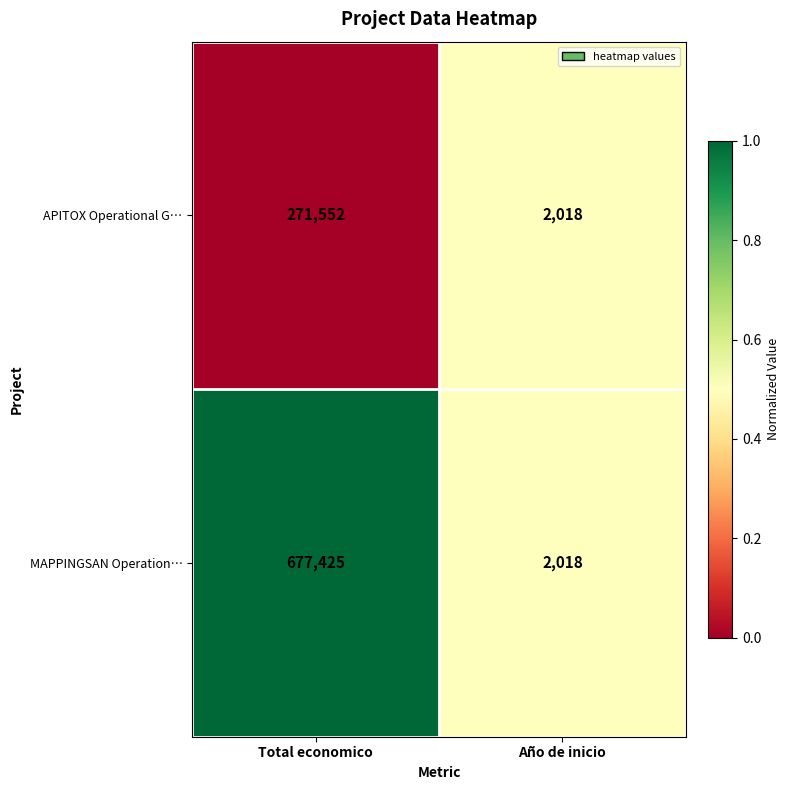

What is the difference between the MAPPINGSAN Operation… values at Total economico and Año de inicio?

675407